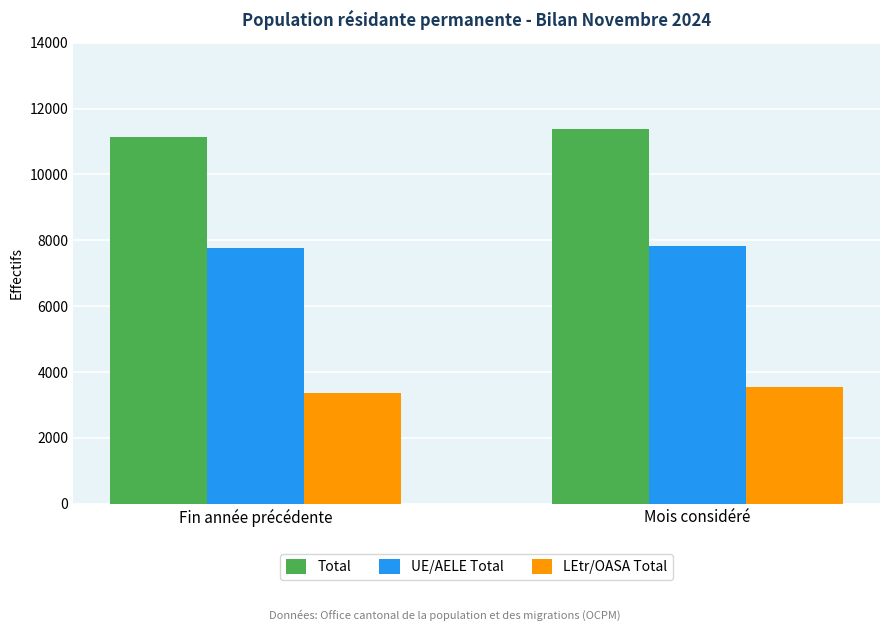

What is the spread (max minus min) of values at Fin année précédente?

7754